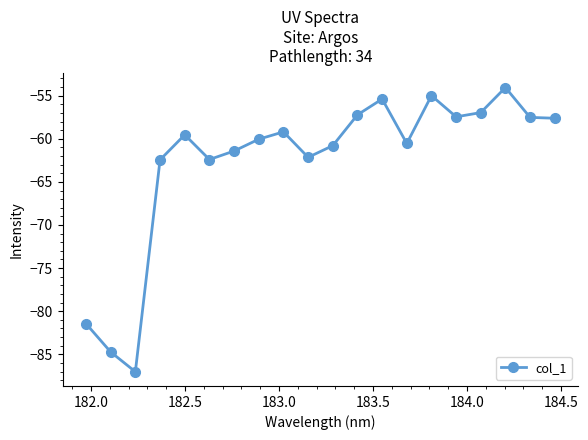

What is the maximum value shown in the chart?

-54.1